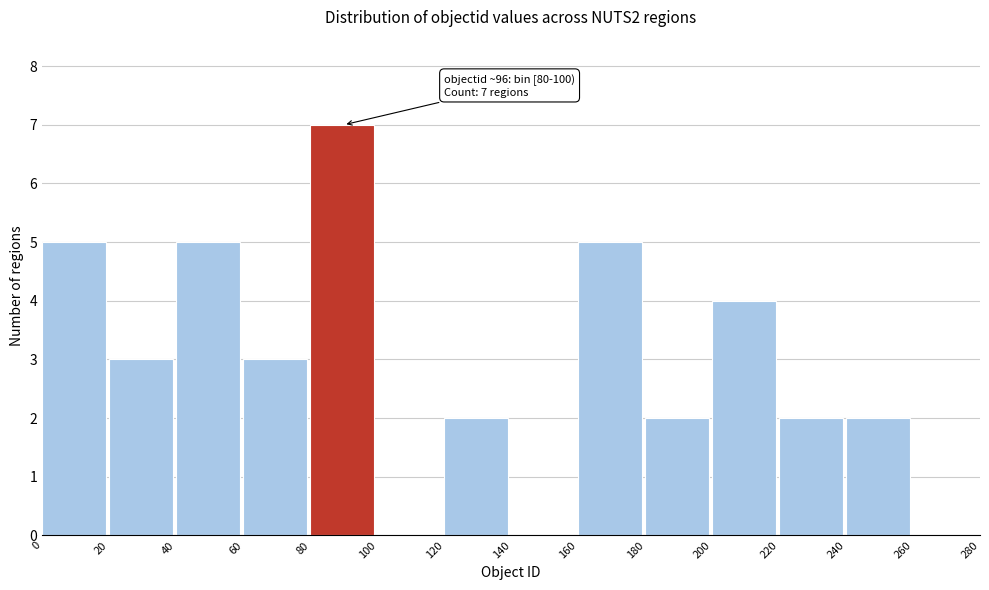

Which range on the x-axis has the tallest bar?

80 to 100